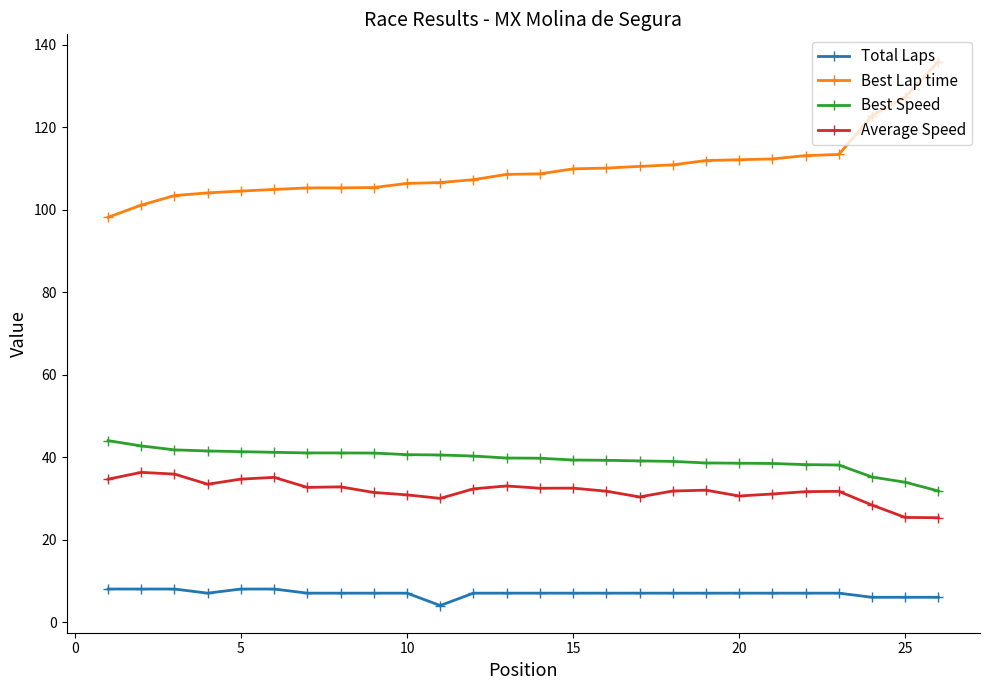

Which series has the largest total across all categories?

Best Lap time